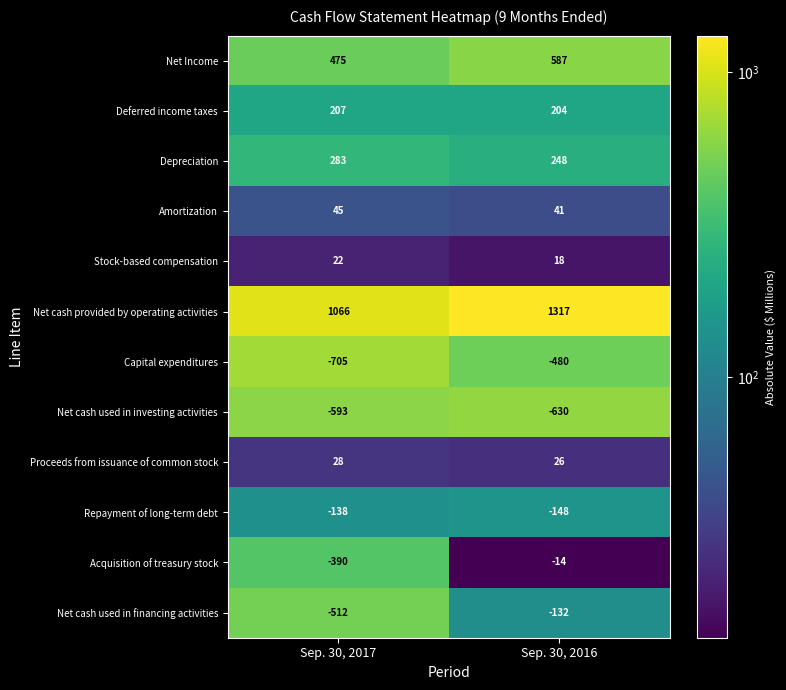

What is the smallest value displayed?

-705